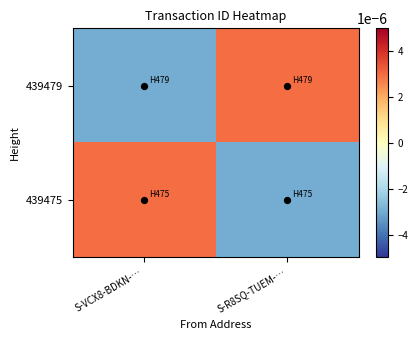

Which series changed the most between S-VCX8-BDKN-… and S-R8SQ-TUEM-…?

439479